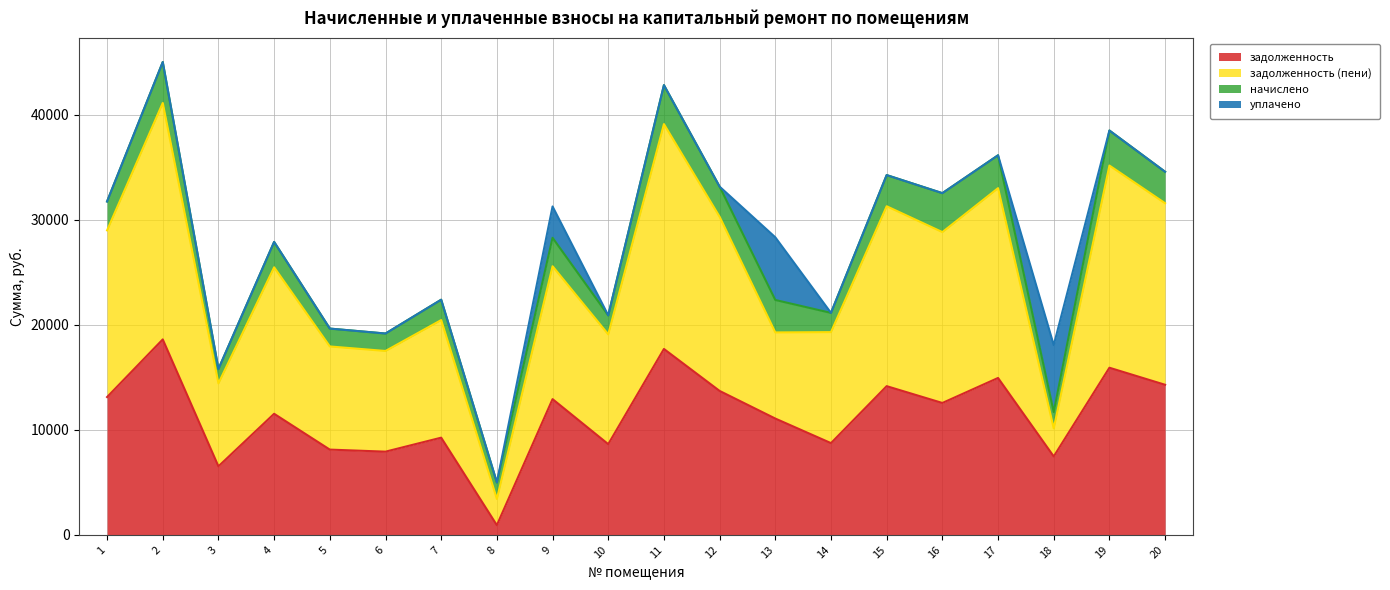

How many lines are shown in the chart?

4